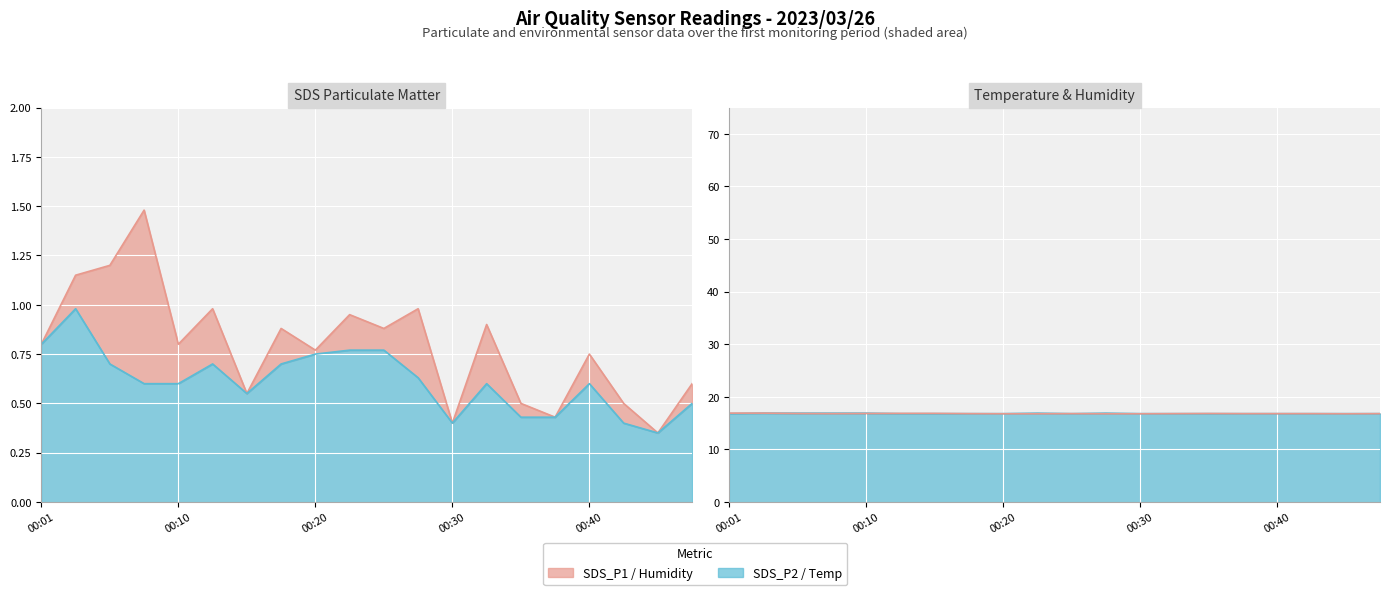

What are all the series names shown in the legend?

SDS_P1, SDS_P2, Temp, Humidity